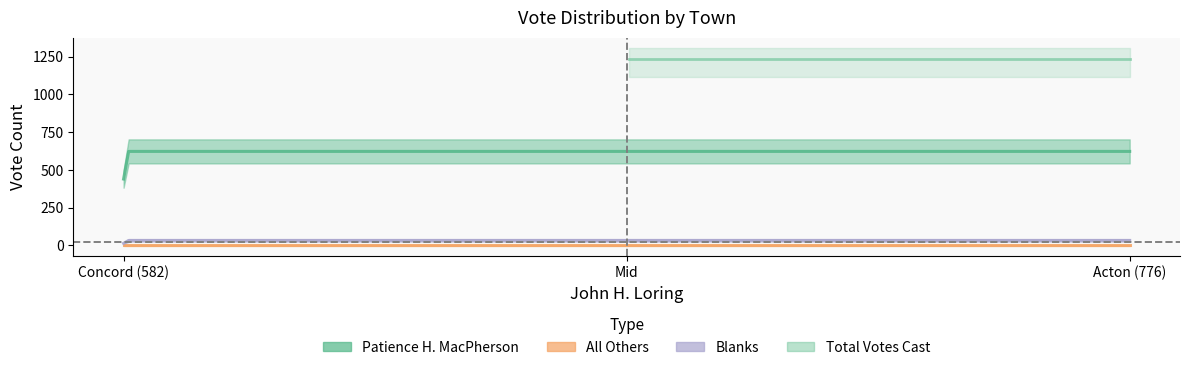

How many data points does each series have?

2